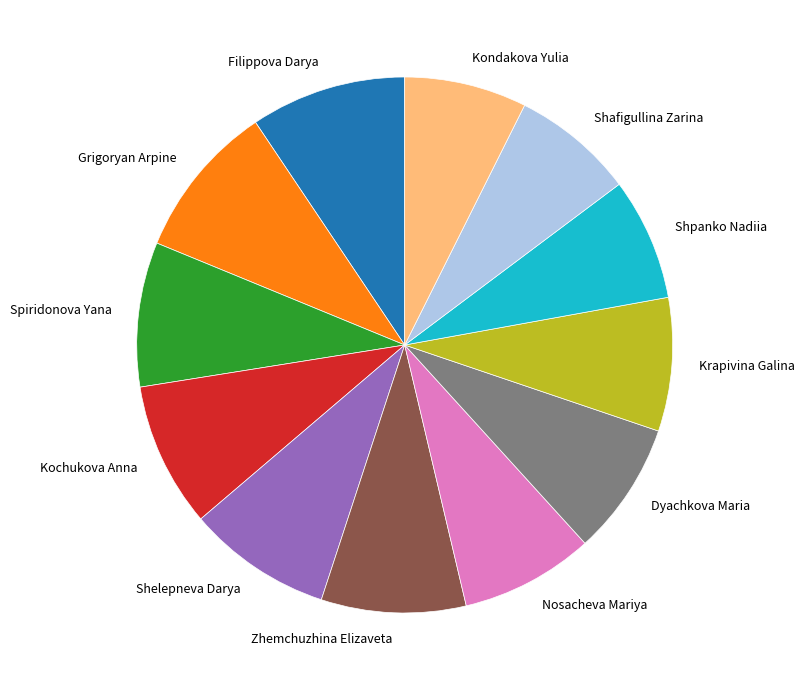

Is it true that Shafigullina Zarina is 1% of the pie?

False